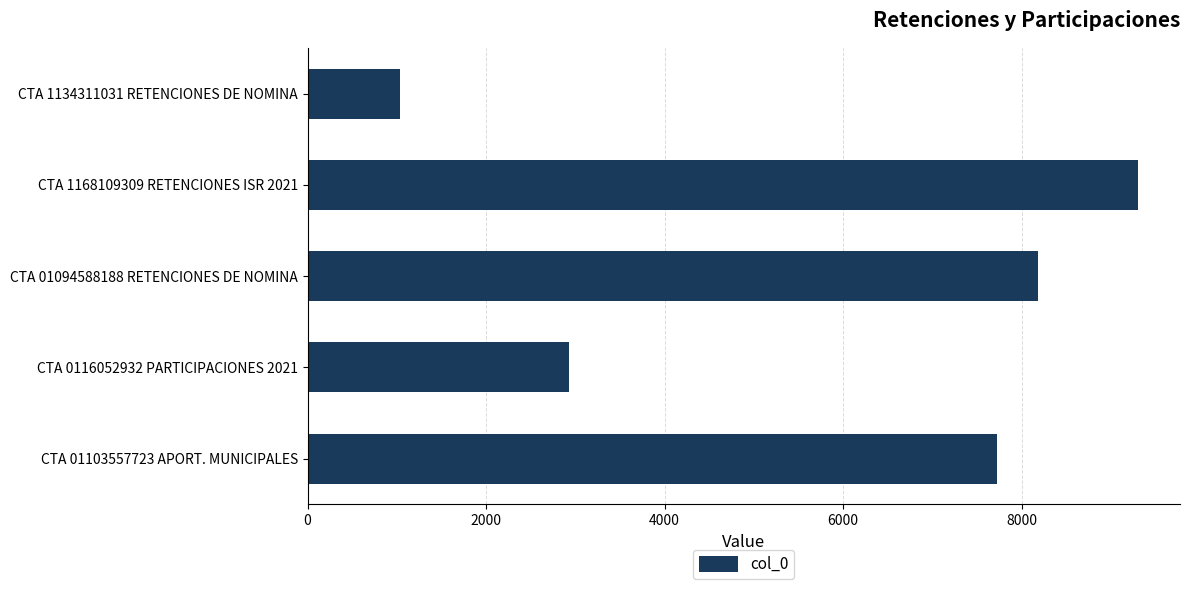

True or false: the data shows 1031 at CTA 1134311031 RETENCIONES DE NOMINA.

True